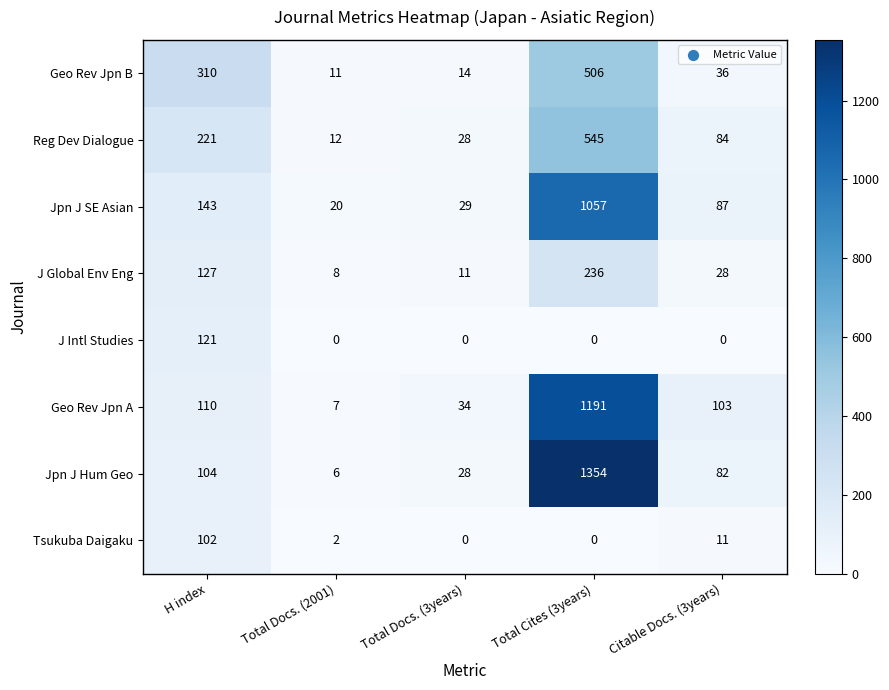

How many distinct data groups are displayed?

8